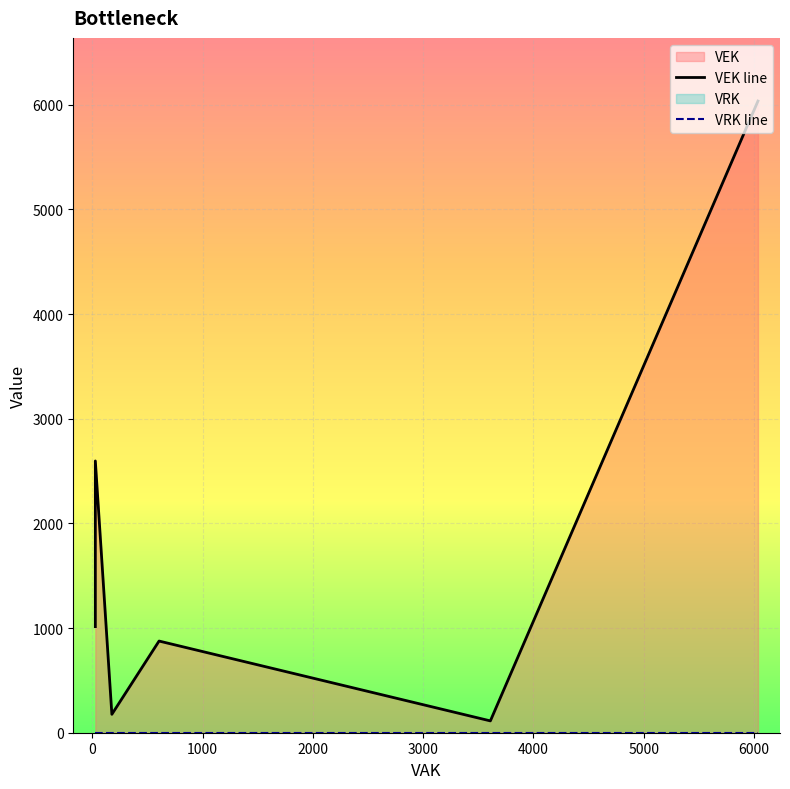

Which label corresponds to the largest value in the chart?

6036